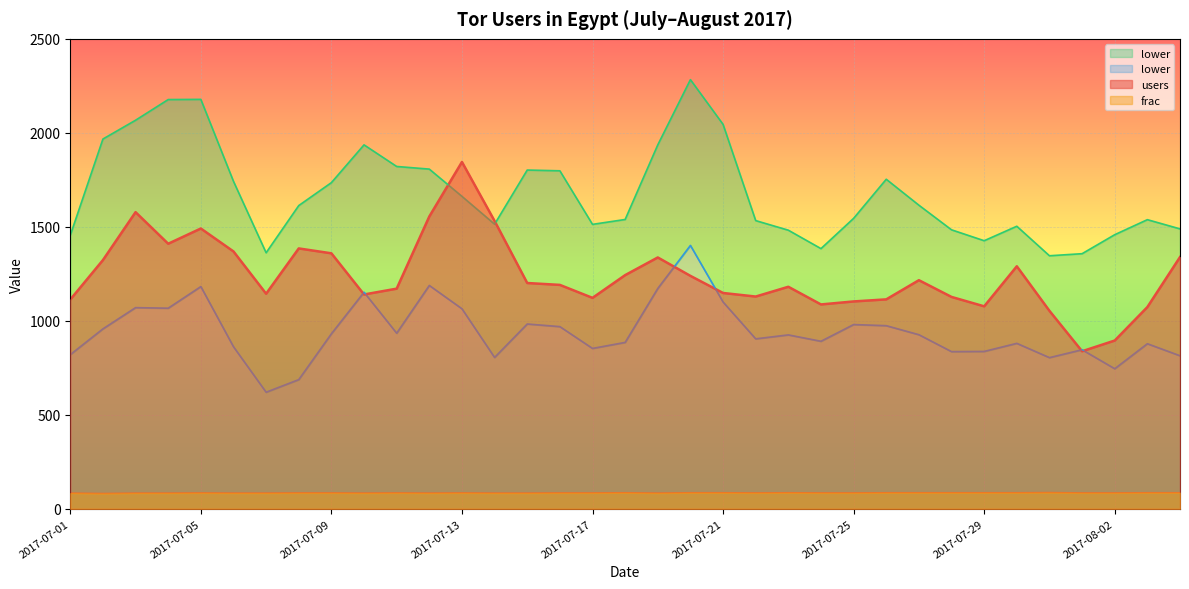

What is the sum of all upper values?

58865